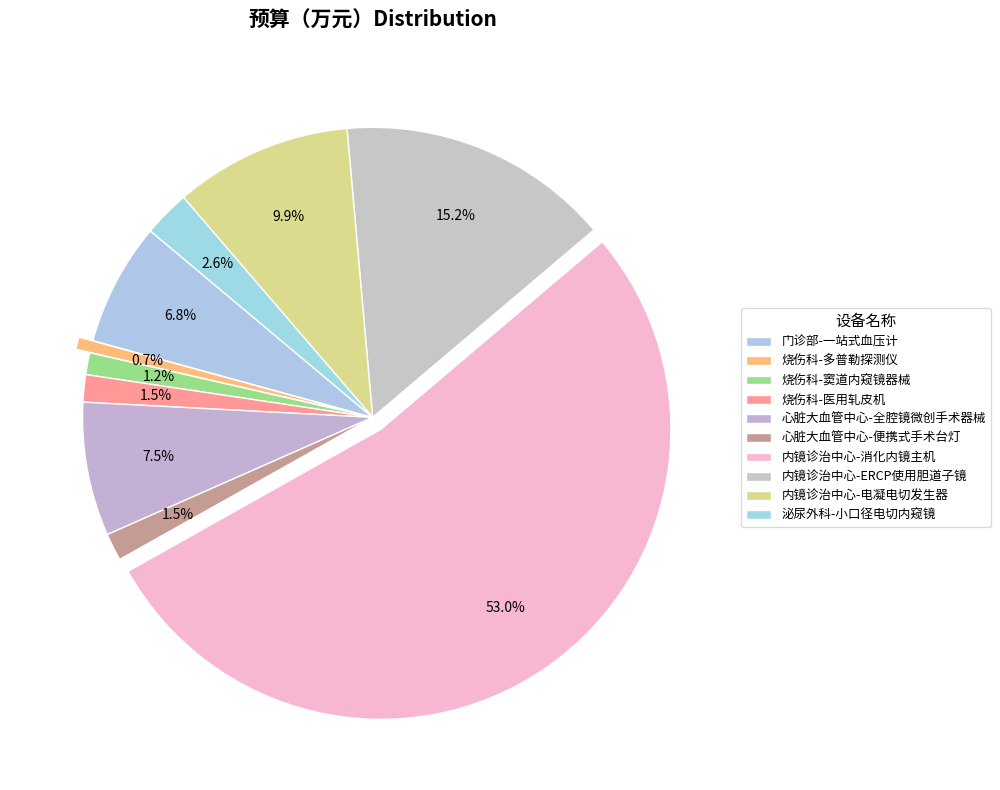

What is the largest slice in the pie chart?

内镜诊治中心-消化内镜主机